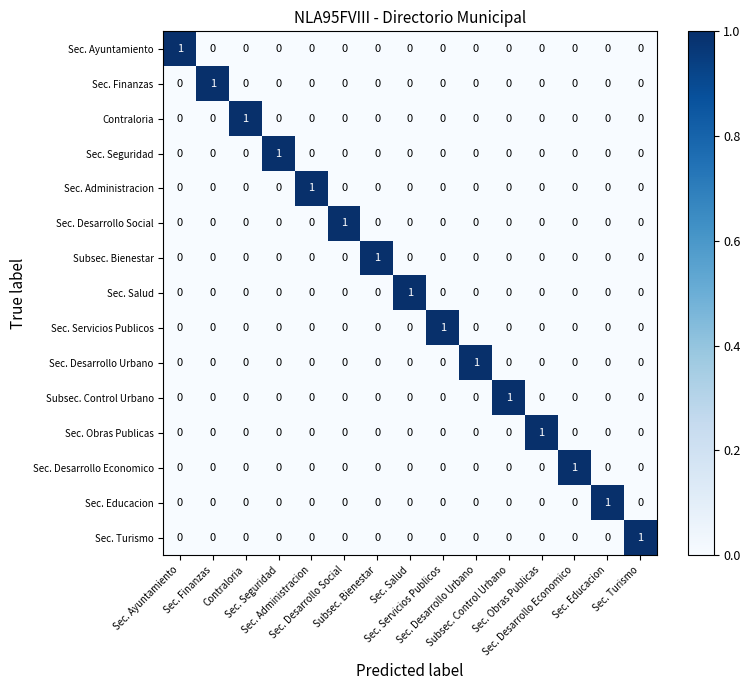

At how many categories does at least one series exceed 0?

15